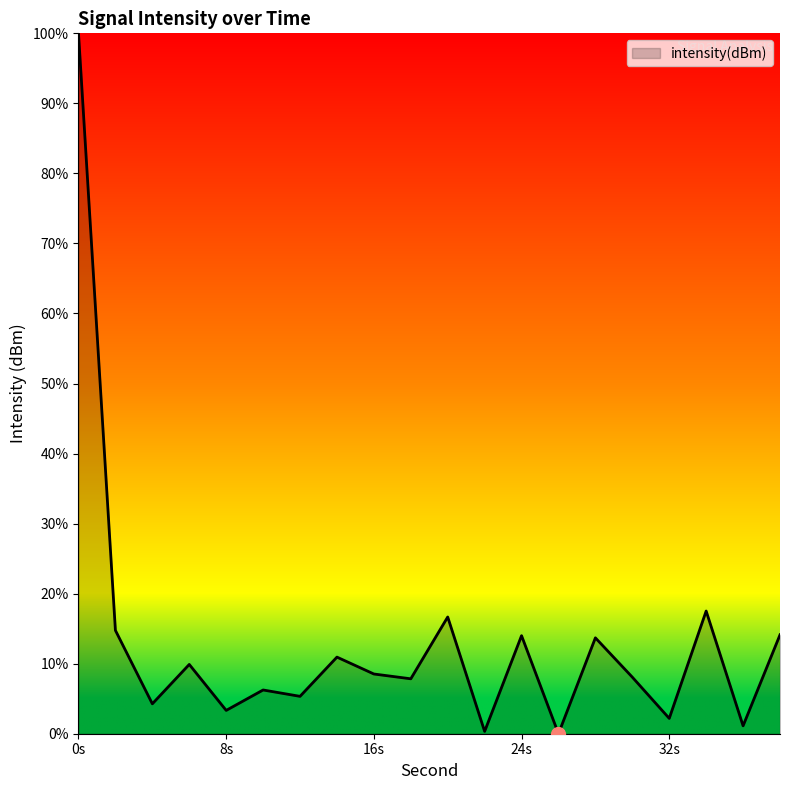

True or false: the data has more than 1 interior local peaks.

True